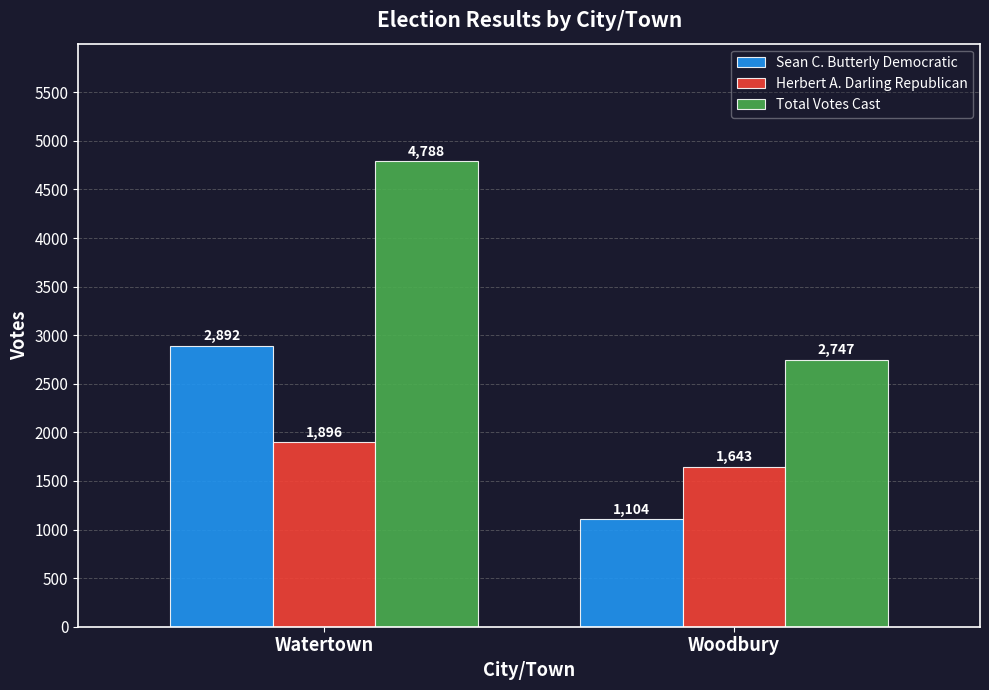

List the series in order of their peak value, highest first.

Total Votes Cast, Sean C. Butterly Democratic, Herbert A. Darling Republican